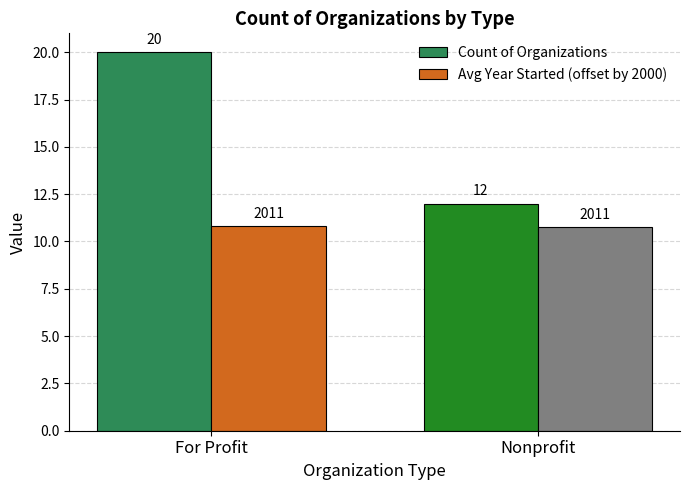

What is the highest value of the Avg Year Started (offset by 2000) series?

10.8